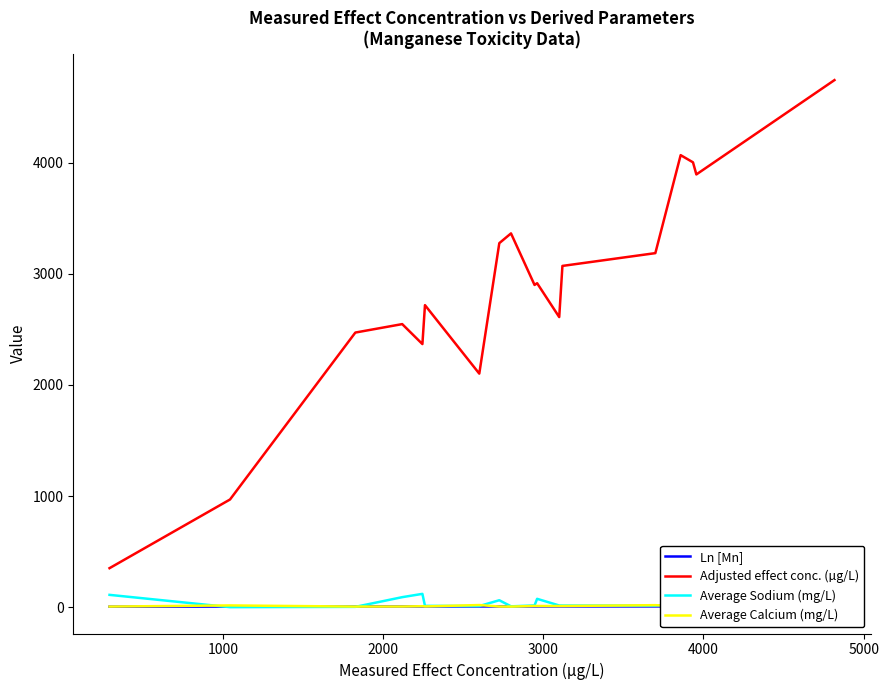

True or false: Average Calcium (mg/L) and Adjusted effect conc. (µg/L) intersect in this chart.

False